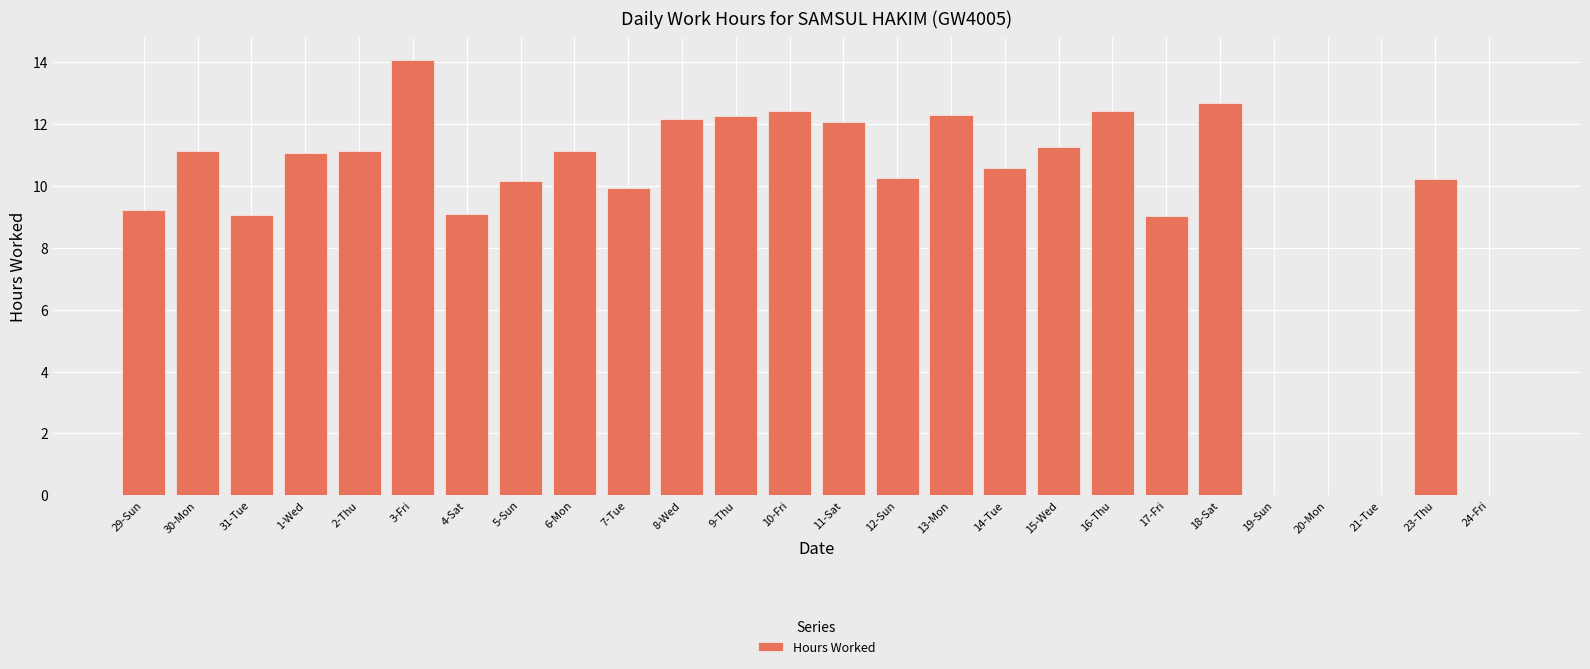

Which label corresponds to the largest value in the chart?

3-Fri